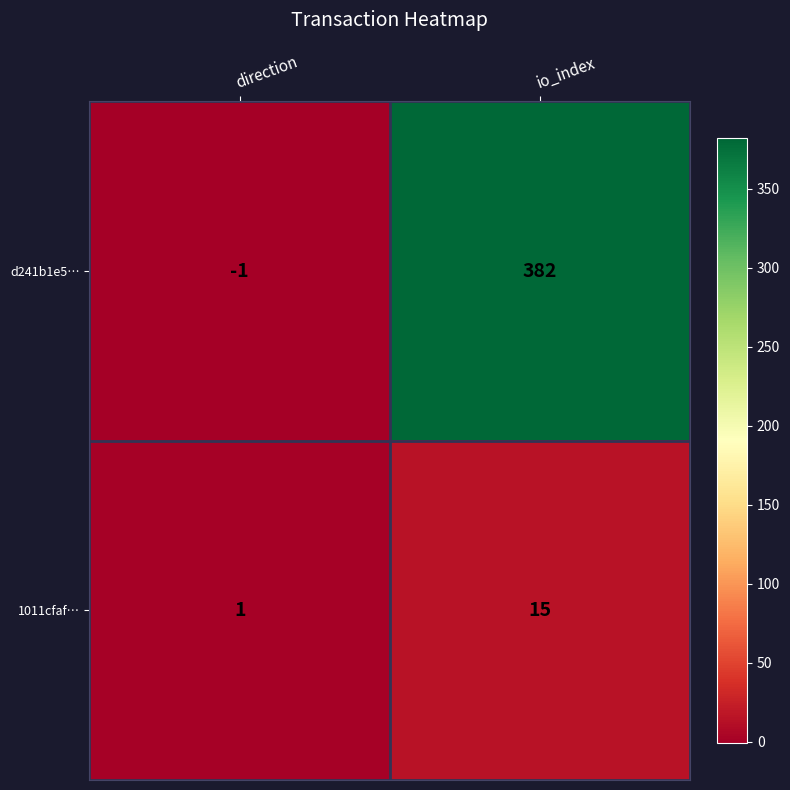

At how many categories does at least one series exceed 314?

1